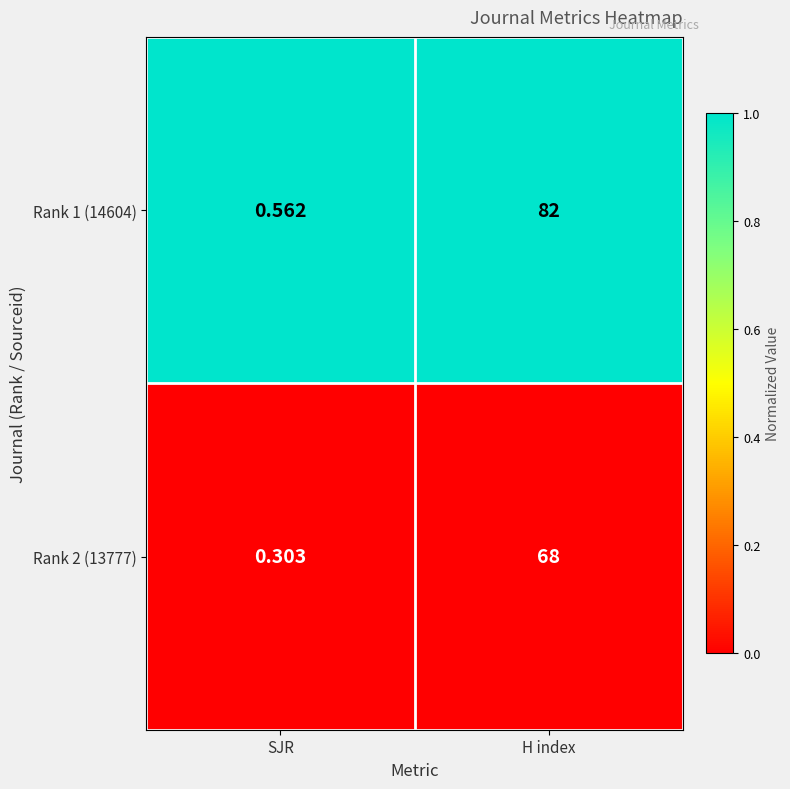

Rank the categories by Rank 2 (13777) value from highest to lowest.

H index, SJR